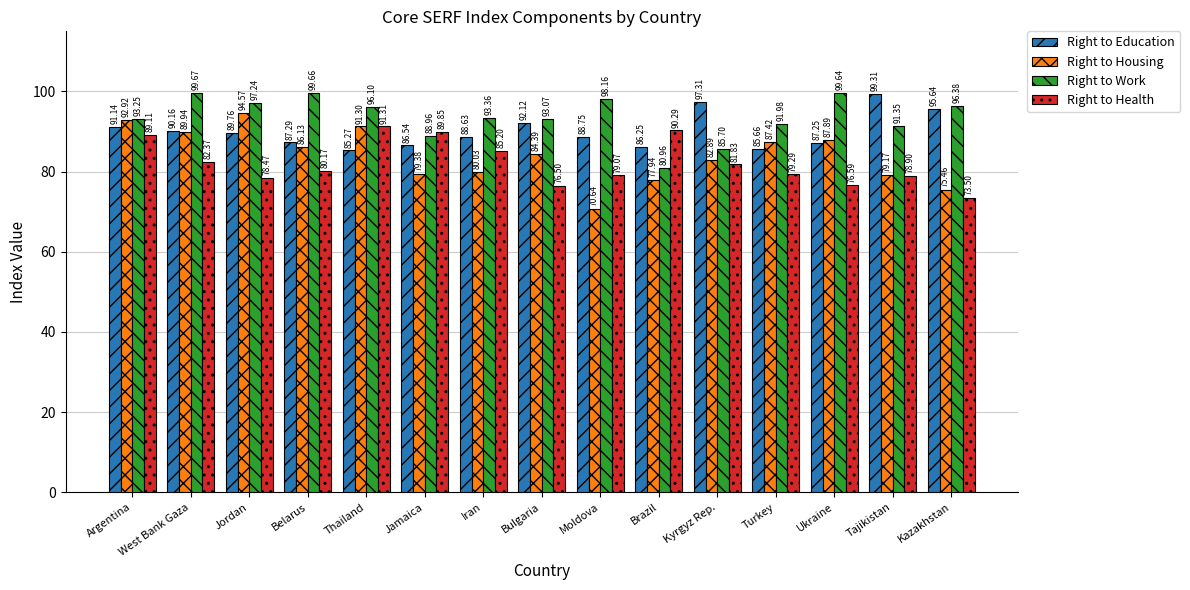

What are all the series names shown in the legend?

Right to Education, Right to Housing, Right to Work, Right to Health